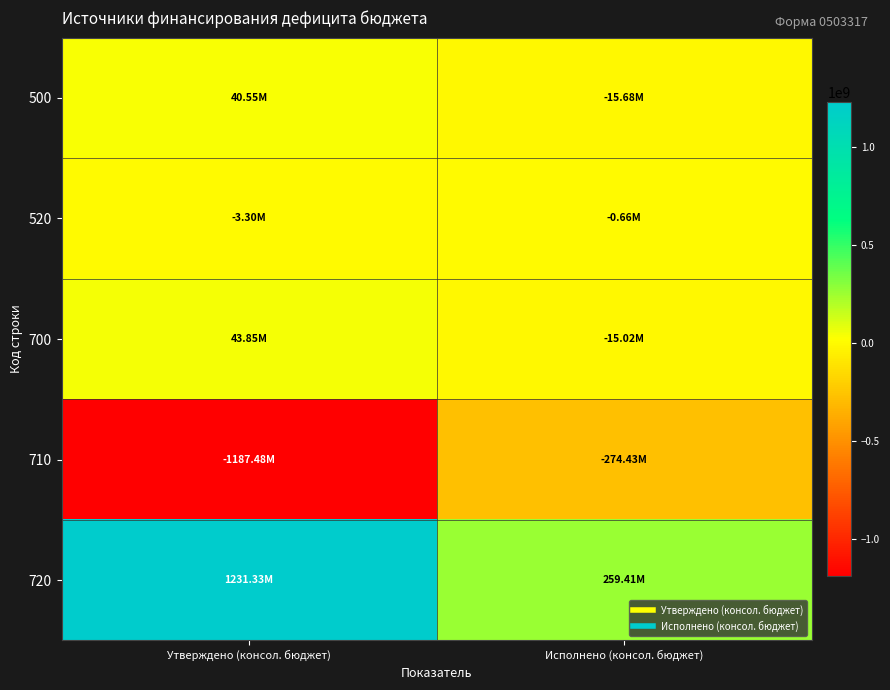

Reading left to right, extract all data points from this chart.

500: Утверждено (консол. бюджет)=40548386.7	Исполнено (консол. бюджет)=-15683540.3
520: Утверждено (консол. бюджет)=-3304000.0	Исполнено (консол. бюджет)=-660800.0
700: Утверждено (консол. бюджет)=43852386.7	Исполнено (консол. бюджет)=-15022740.3
710: Утверждено (консол. бюджет)=-1187481159.4	Исполнено (консол. бюджет)=-274432580.0
720: Утверждено (консол. бюджет)=1231333546.1	Исполнено (консол. бюджет)=259409839.8